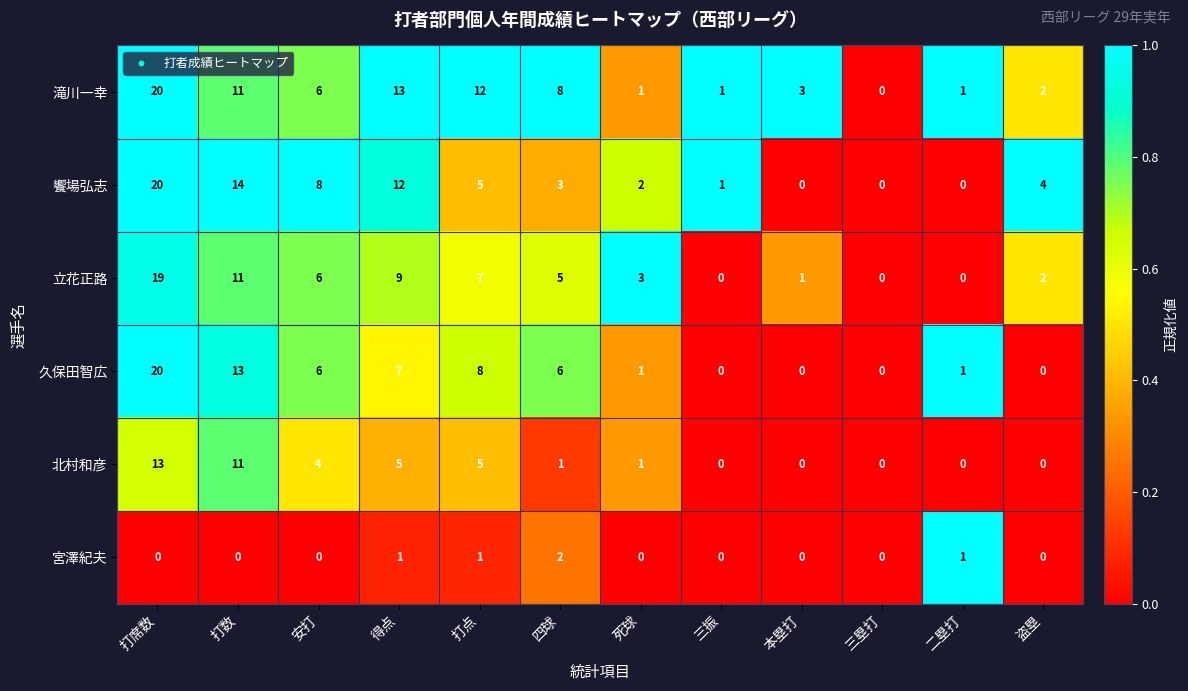

Count the number of categories in the chart.

12